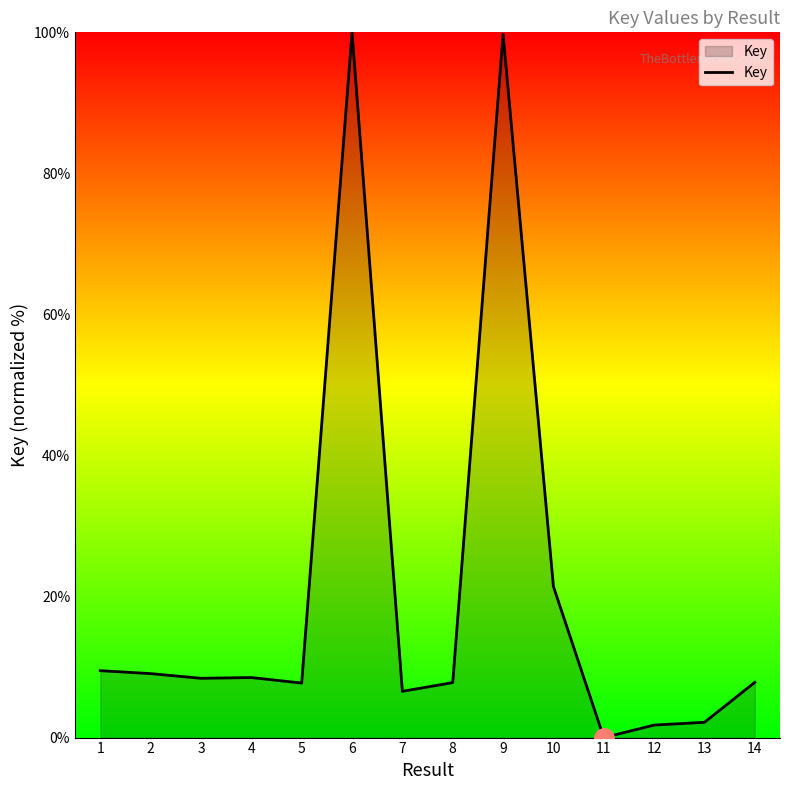

What is the change in value from 5 to 9?

+92.0